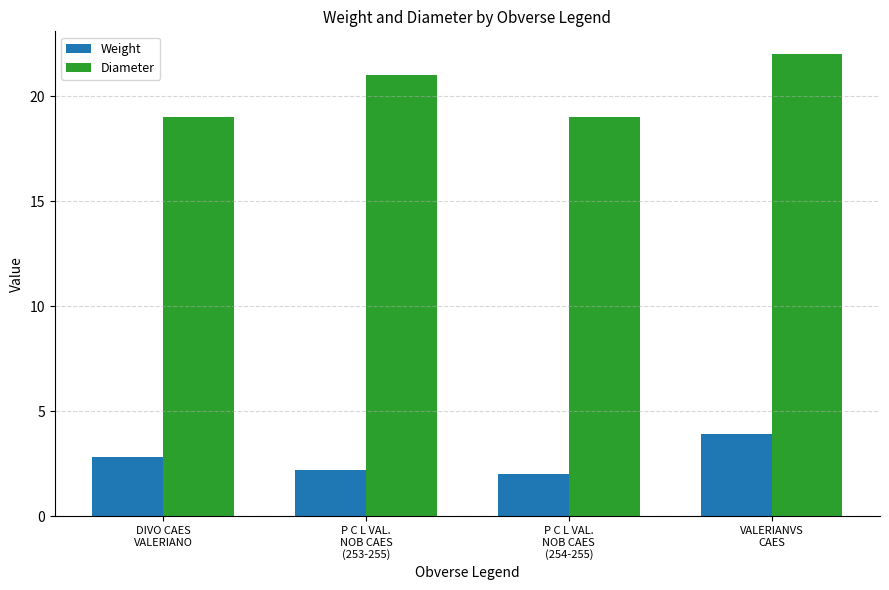

Reading left to right, extract all data points from this chart.

Weight: 2.8	2.2	2.0	3.9
Diameter: 19.0	21.0	19.0	22.0